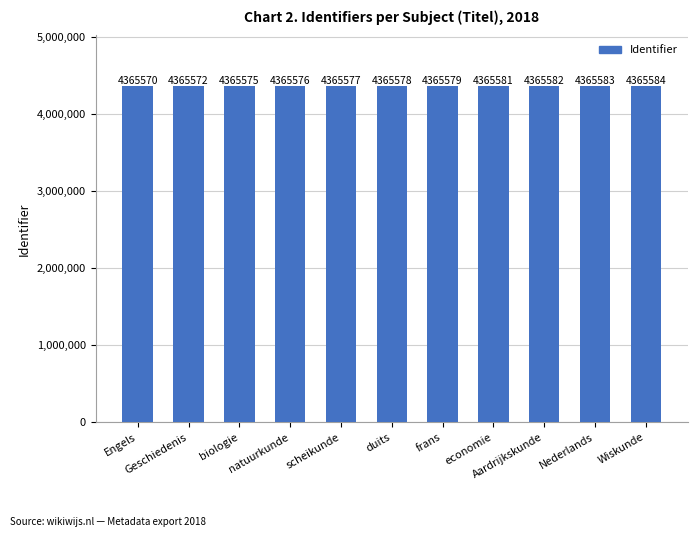

Is it true that the value at duits is 1090178?

False